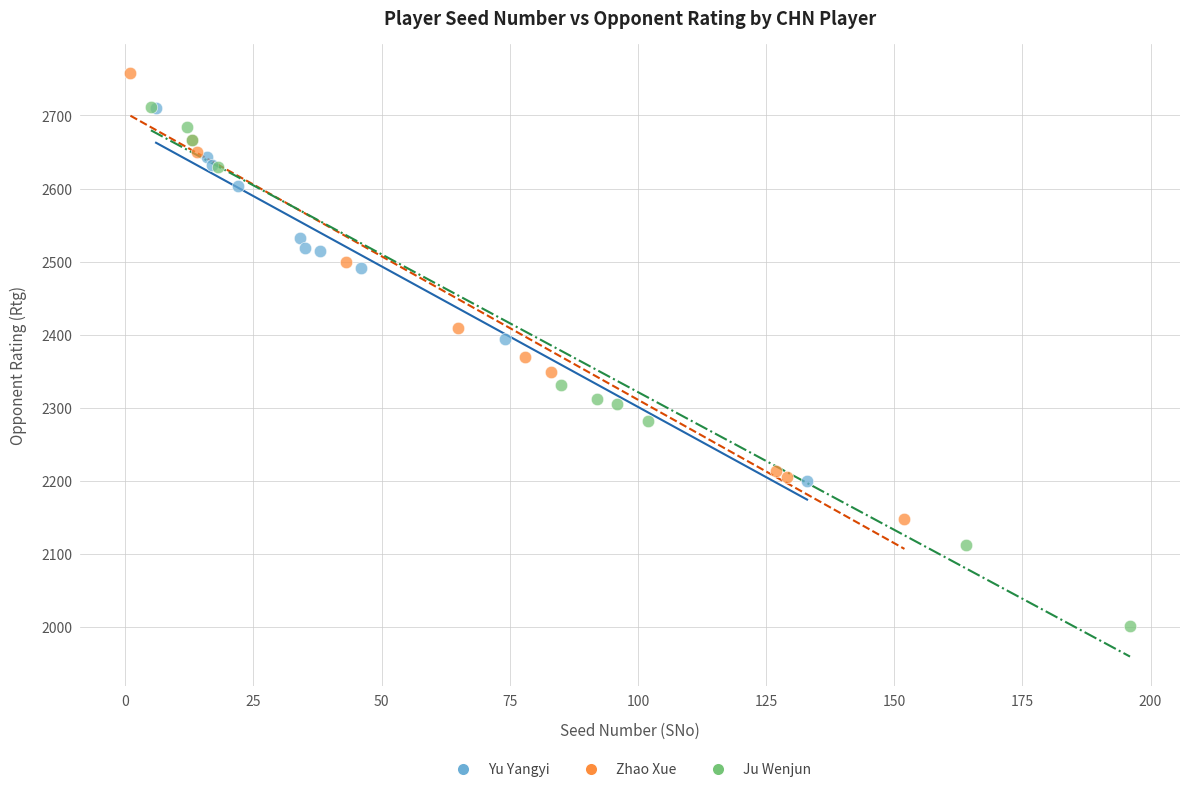

Which series has the largest Y range (max minus min)?

Ju Wenjun